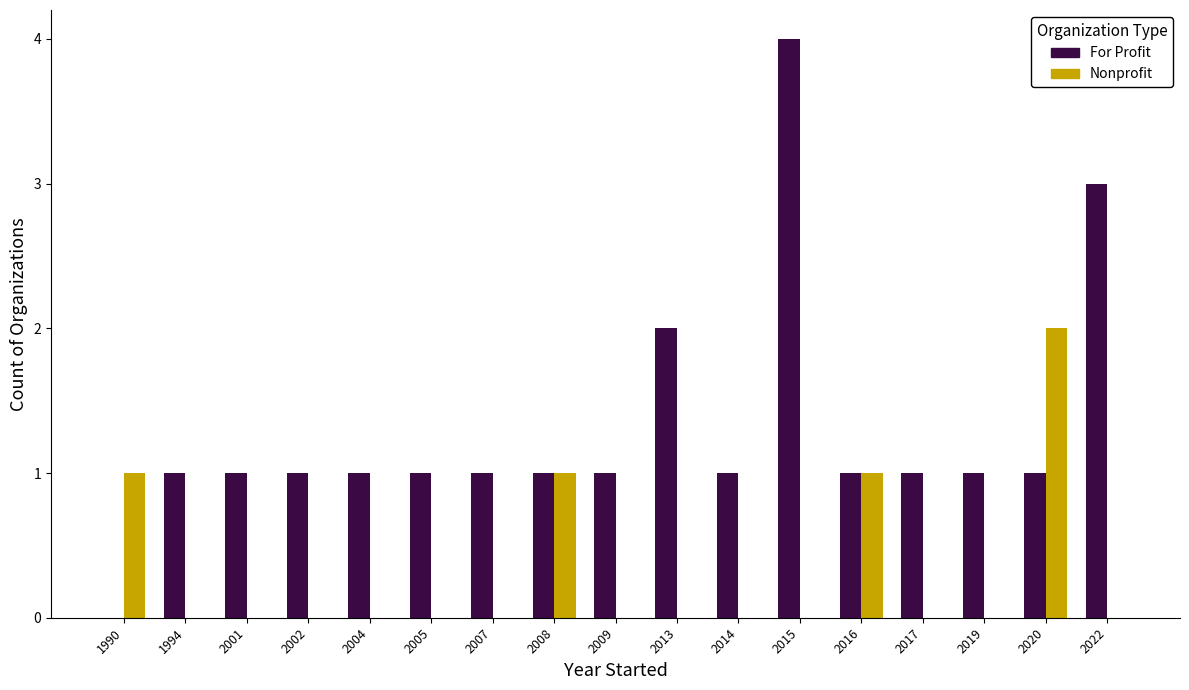

Which series has the widest spread of values?

For Profit